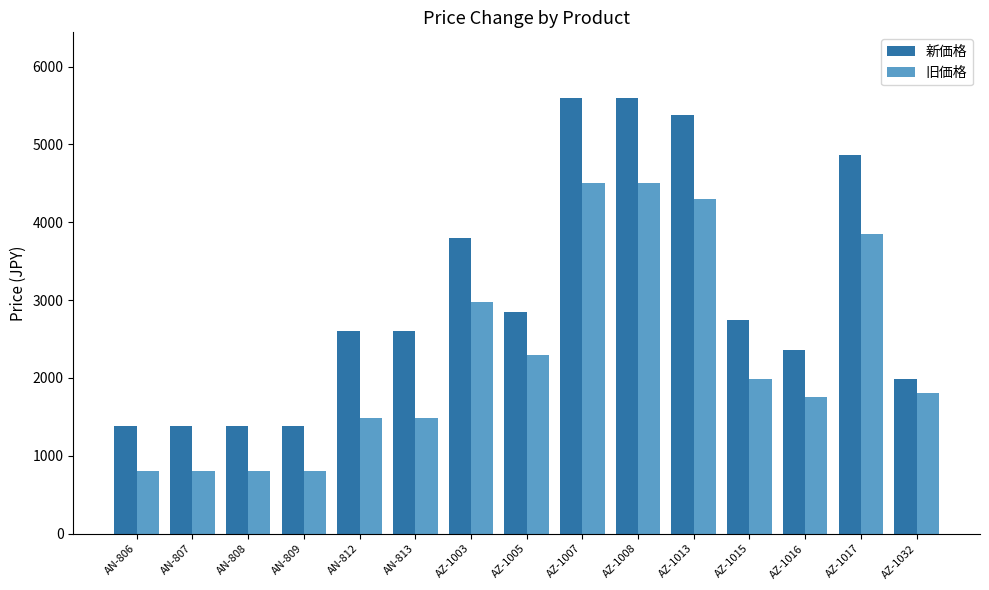

Which series changed the most between AN-807 and AN-813?

新価格